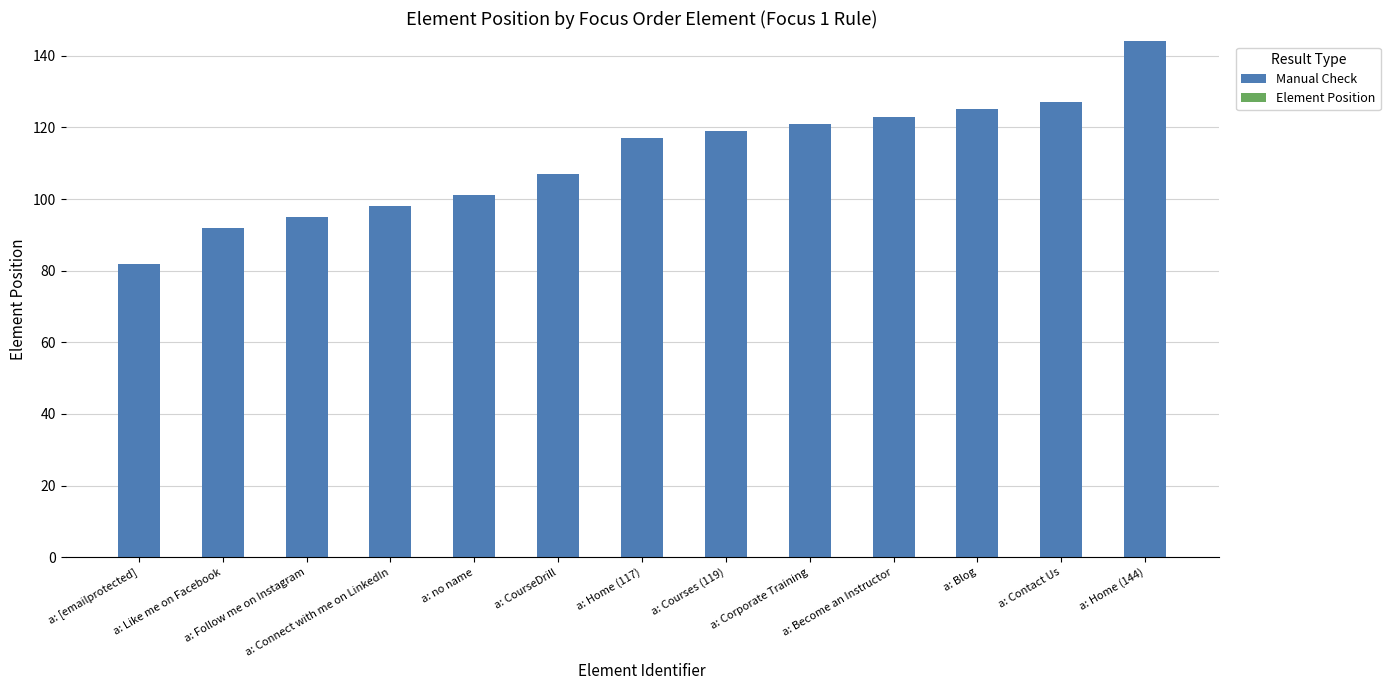

True or false: the data shows 107 at a: CourseDrill.

True